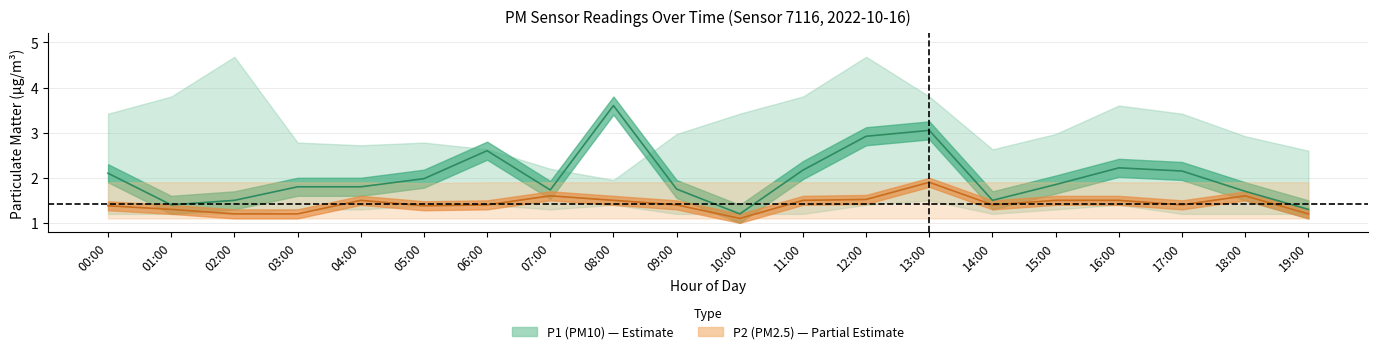

How many interior local peaks does the P1 series have?

4